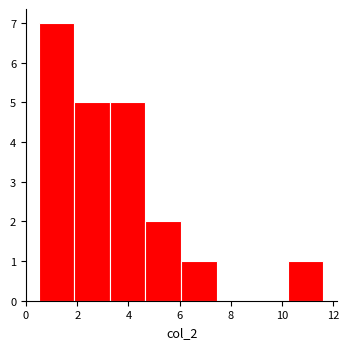

Reading left to right, transcribe this chart: for each bar, give the range it covers on the x-axis and its height. Neither the bar edges nor the heights are printed on the chart, so give them approximately, as read against the axes.

0.6 to 1.8: 7
1.8 to 3.2: 5
3.2 to 4.6: 5
4.6 to 6.0: 2
6.0 to 7.4: 1
7.4 to 8.8: 0
8.8 to 10.2: 0
10.2 to 11.6: 1